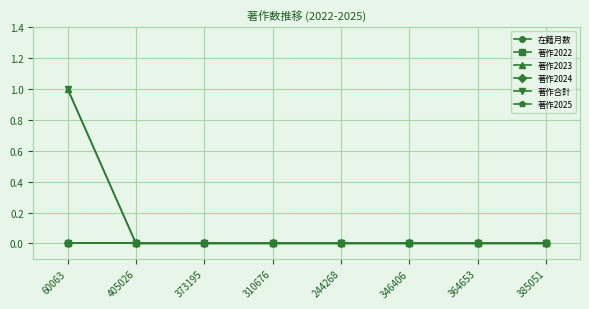

List the series in order of their peak value, lowest first.

著作2022, 著作2024, 著作2025, 著作2023, 著作合計, 在籍月数